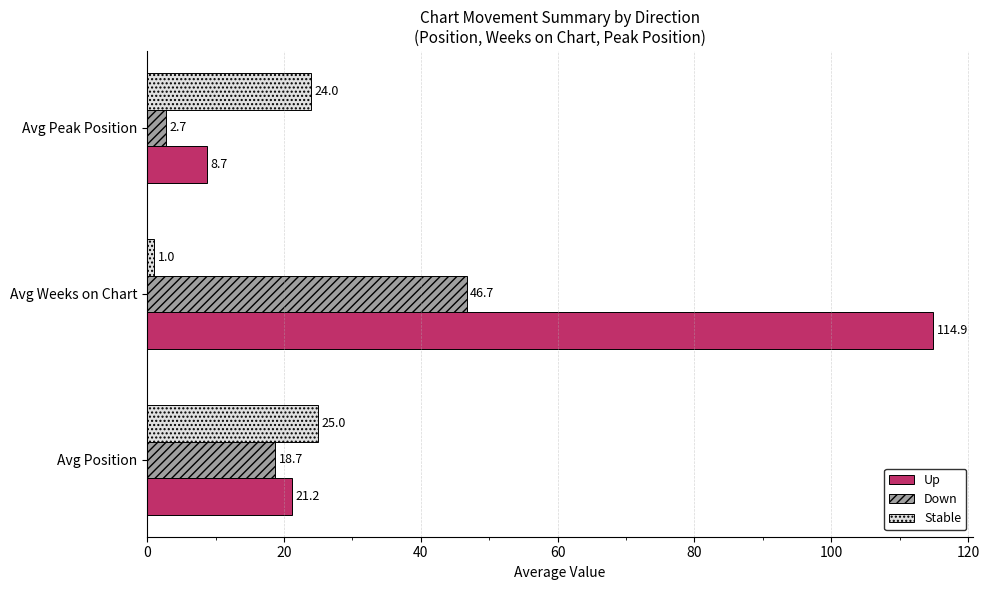

Which series has the largest total across all categories?

Up